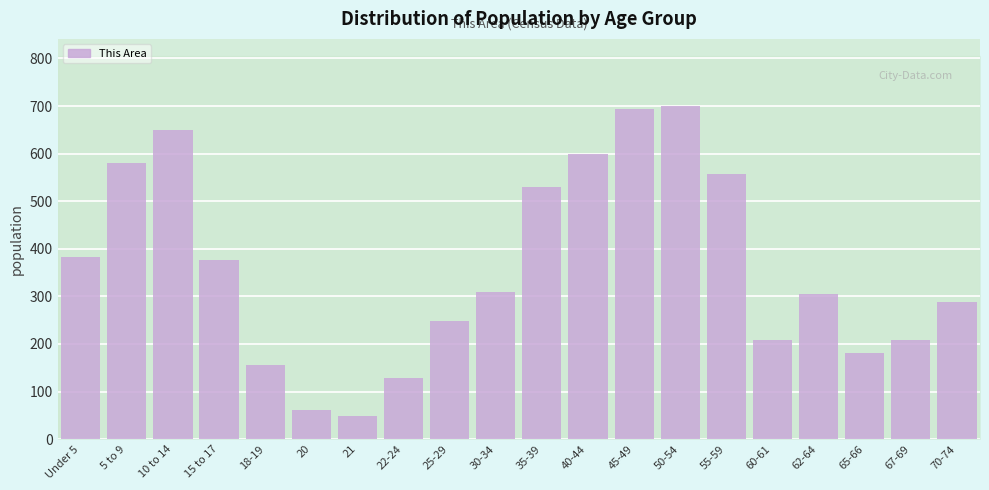

Reading left to right, list all the values displayed in this chart.

Under 5=383	5 to 9=580	10 to 14=649	15 to 17=377	18-19=156	20=62	21=49	22-24=129	25-29=248	30-34=310	35-39=529	40-44=599	45-49=693	50-54=701	55-59=557	60-61=208	62-64=305	65-66=182	67-69=208	70-74=289